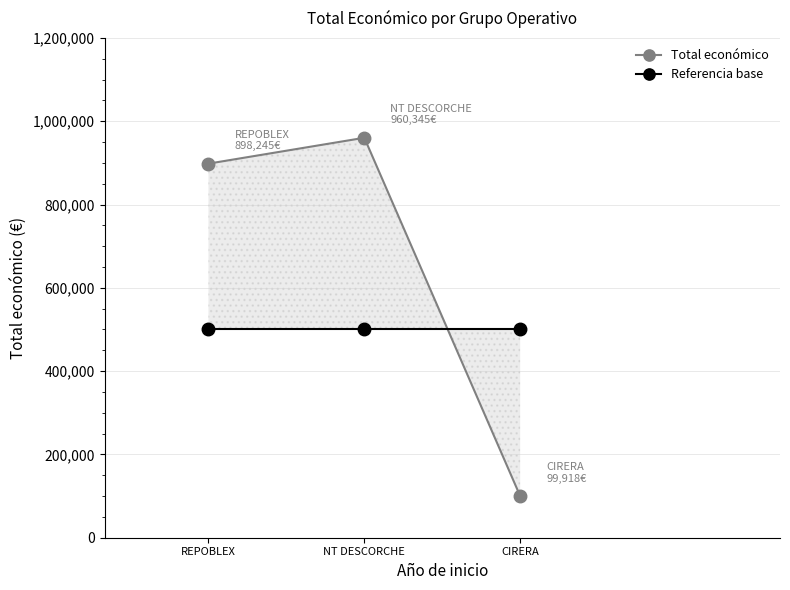

Is it true that Total económico equals 1487249 at REPOBLEX?

False